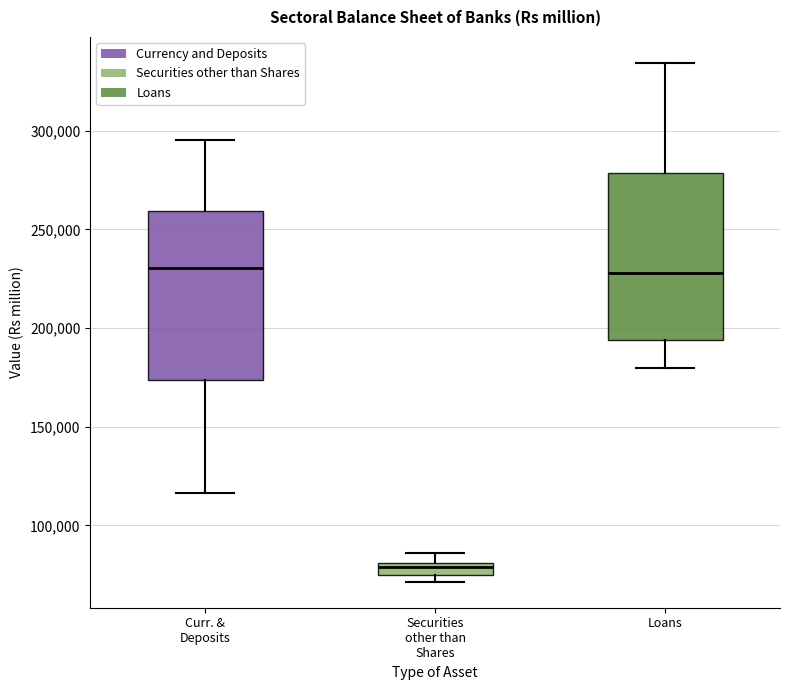

Where is the upper edge of the box for Securities other than Shares on the y-axis? The values are not printed on the chart, so give them approximately, as read against the axis.

80000